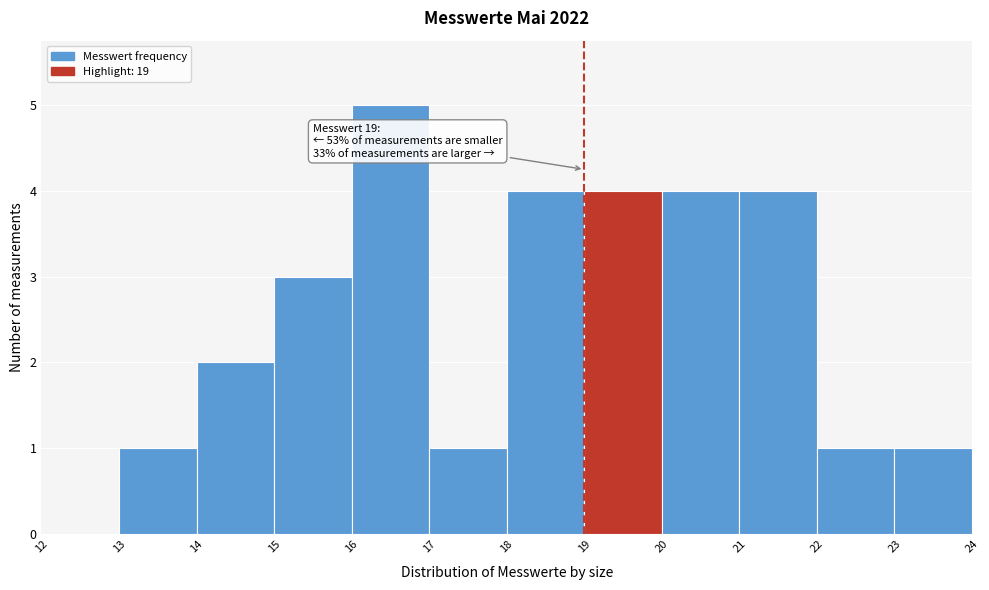

Over which range of the x-axis is the bar tallest?

16 to 17